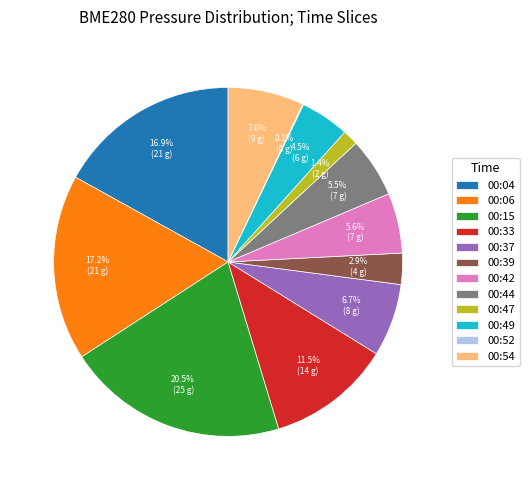

Is the sum of 00:15 and 00:06 greater than half?

No